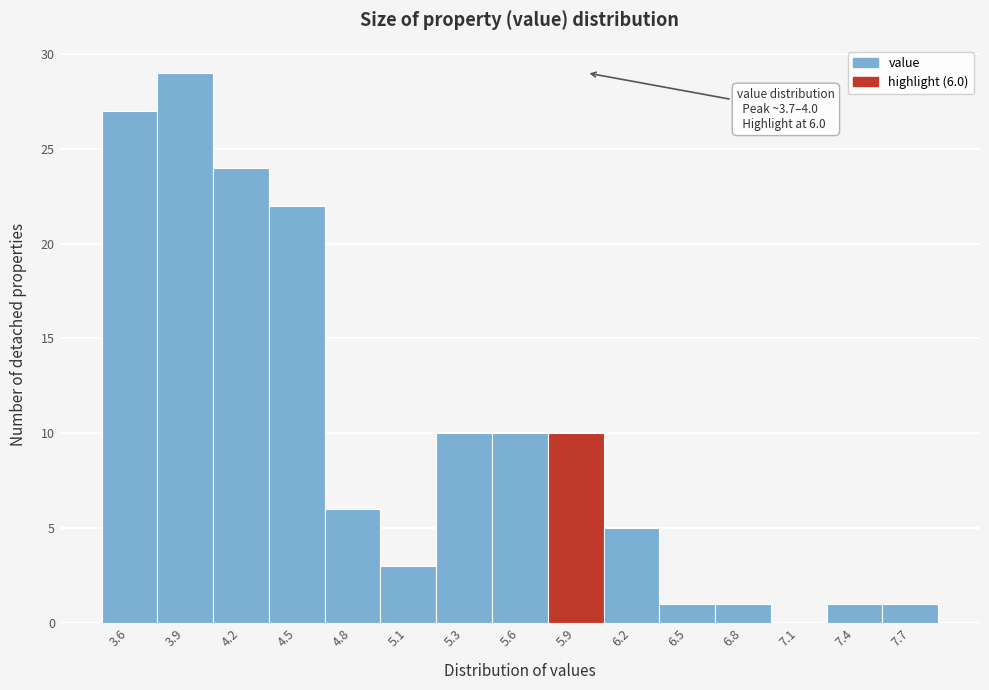

Over which range of the x-axis is the bar tallest?

3.70 to 4.00